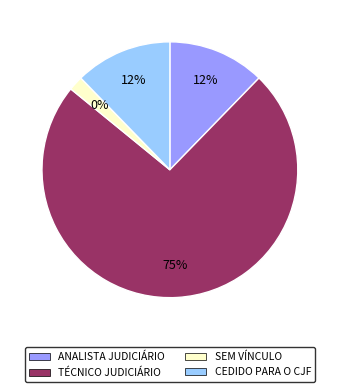

To the nearest percent, what percentage of the pie is CEDIDO PARA O CJF?

12%